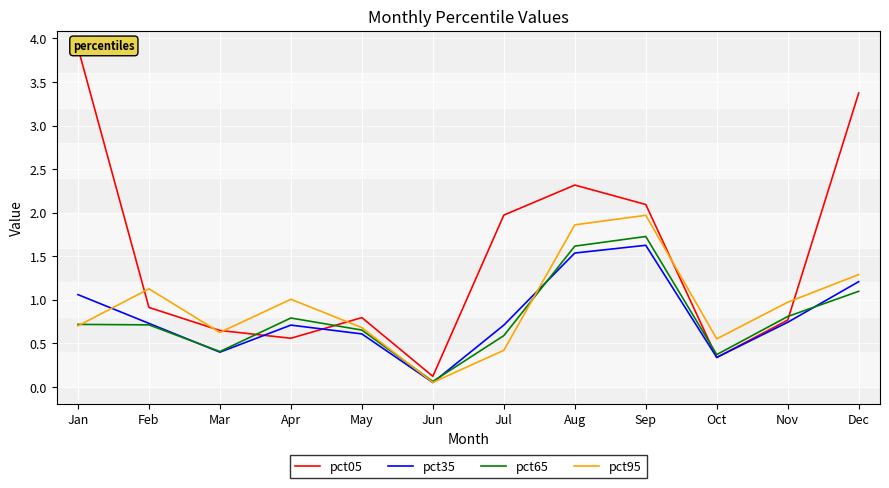

At which category is the sum across all series the highest?

Sep